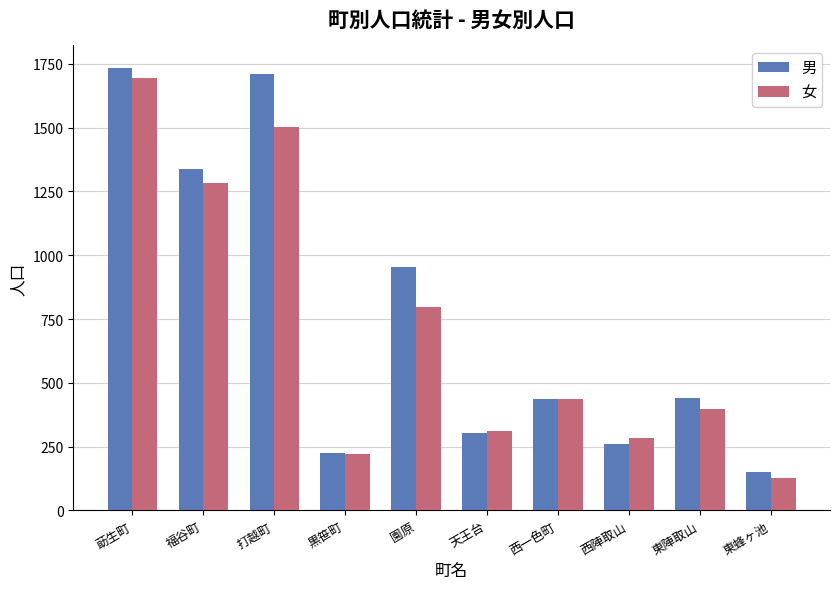

Which category has the lowest value in the 男 series?

東蜂ヶ池